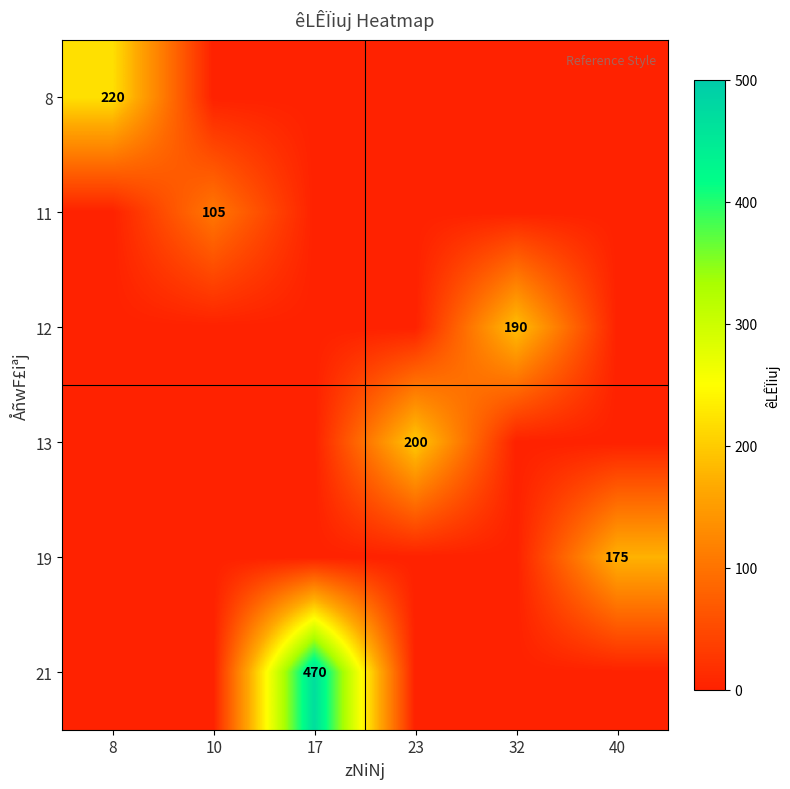

What is the spread (max minus min) of values at 23?

200